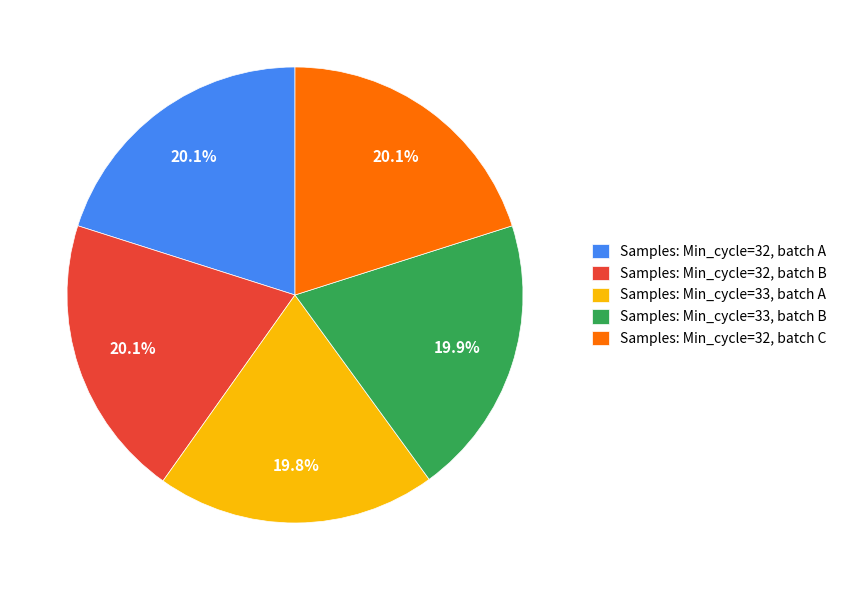

Does Samples: Min_cycle=32, batch B represent more than half of the total?

No